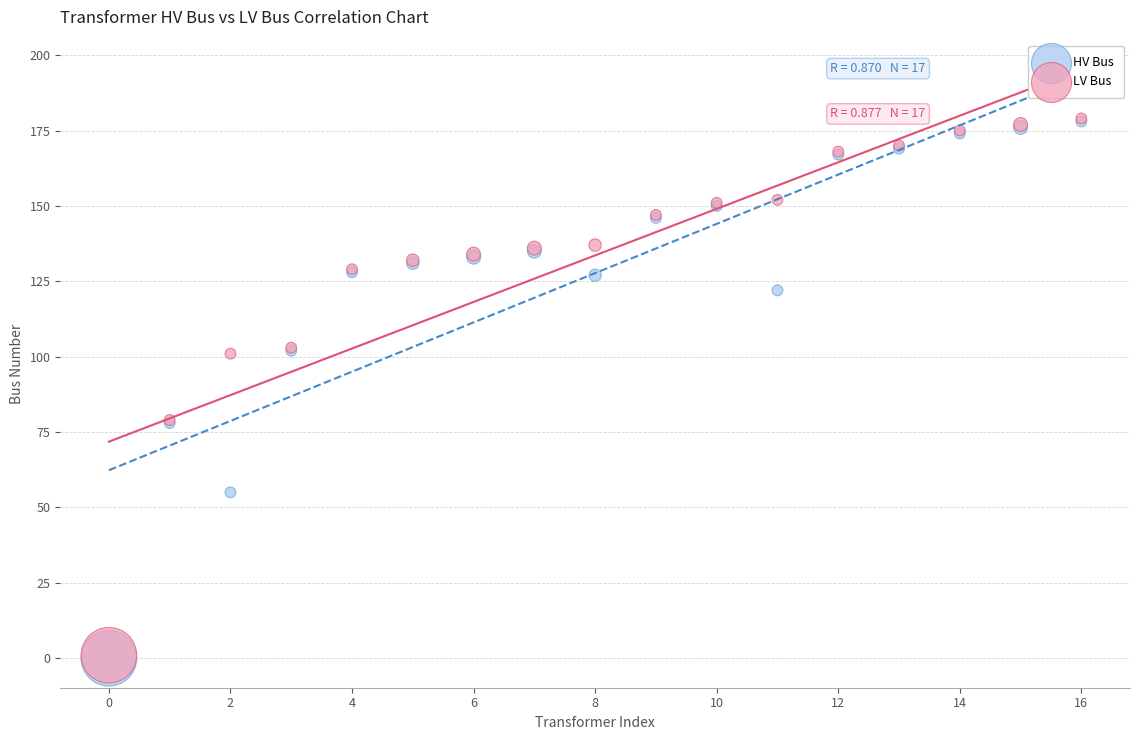

What are all the series names shown in the legend?

HV Bus, LV Bus